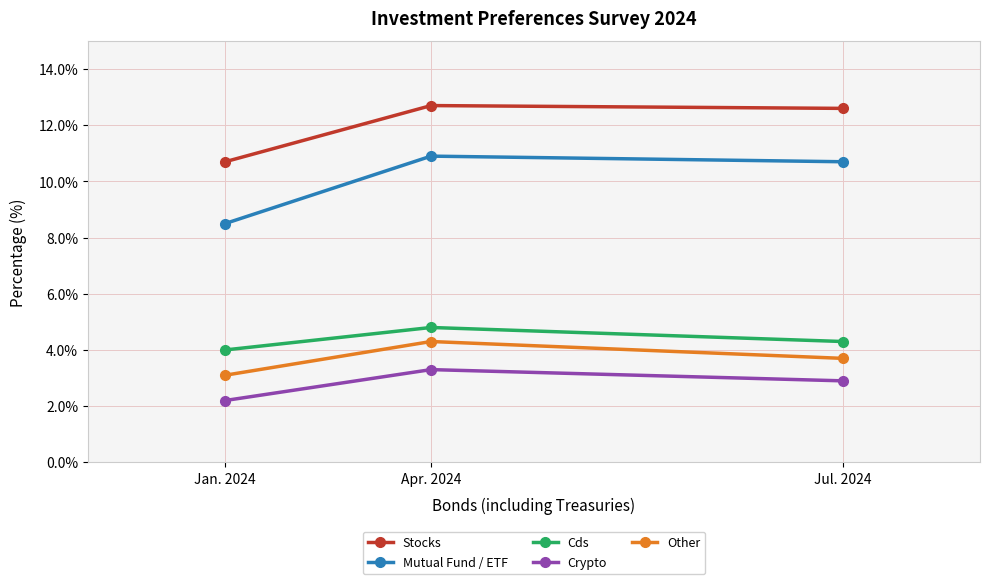

Rank the series at Jul. 2024 from highest to lowest value.

Stocks, Mutual Fund / ETF, Cds, Other, Crypto